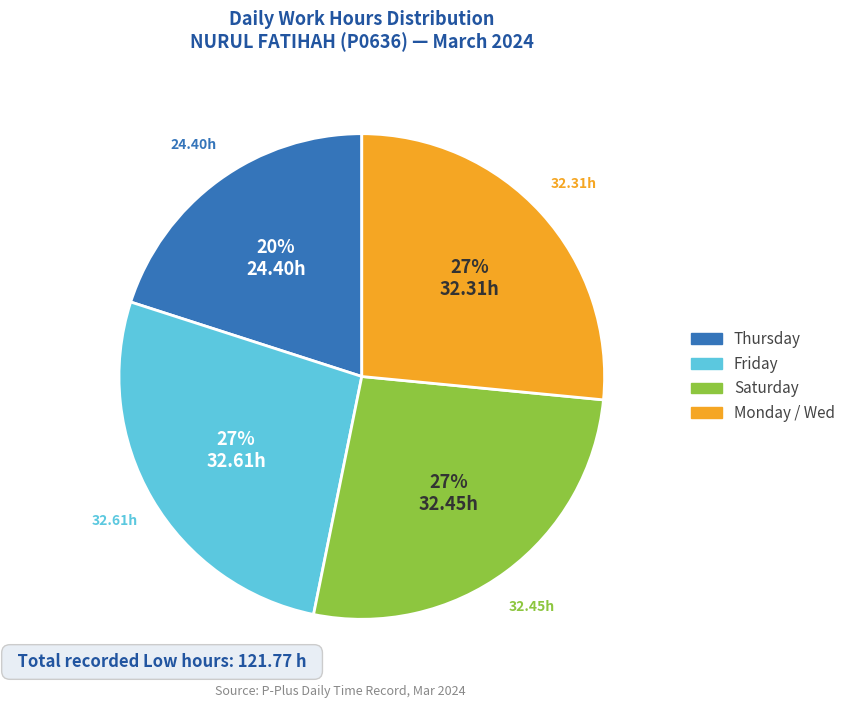

To the nearest percent, what is the average slice percentage?

25%